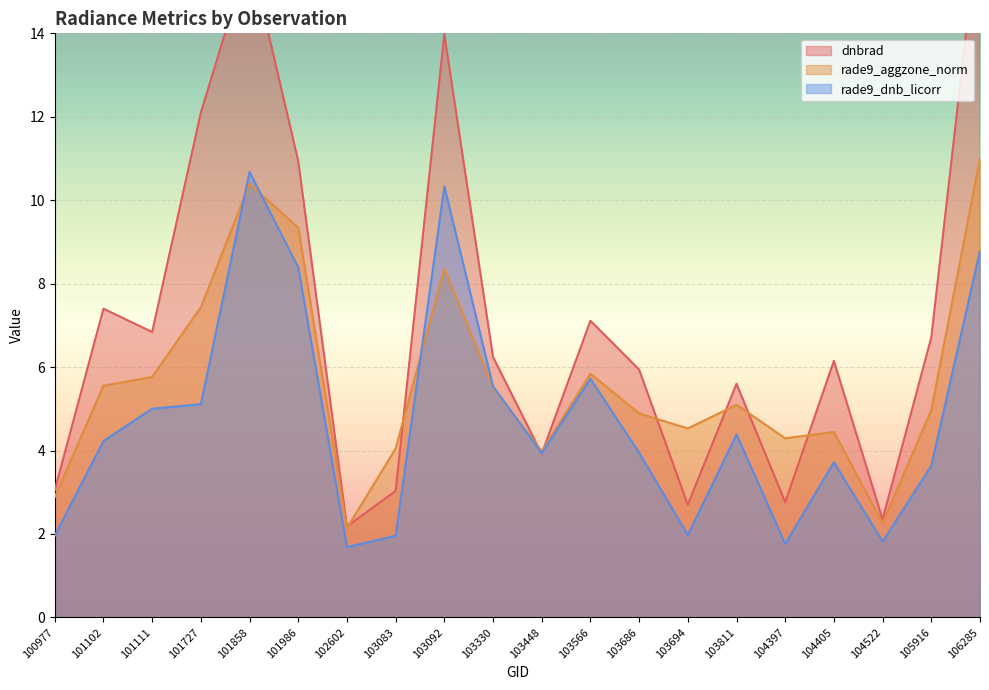

Between 103330 and 101986, which is larger?

101986